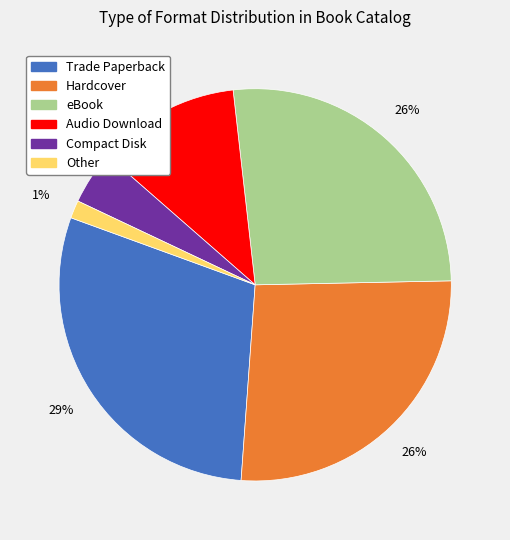

The Other slice represents 11% of the pie. True or false?

False